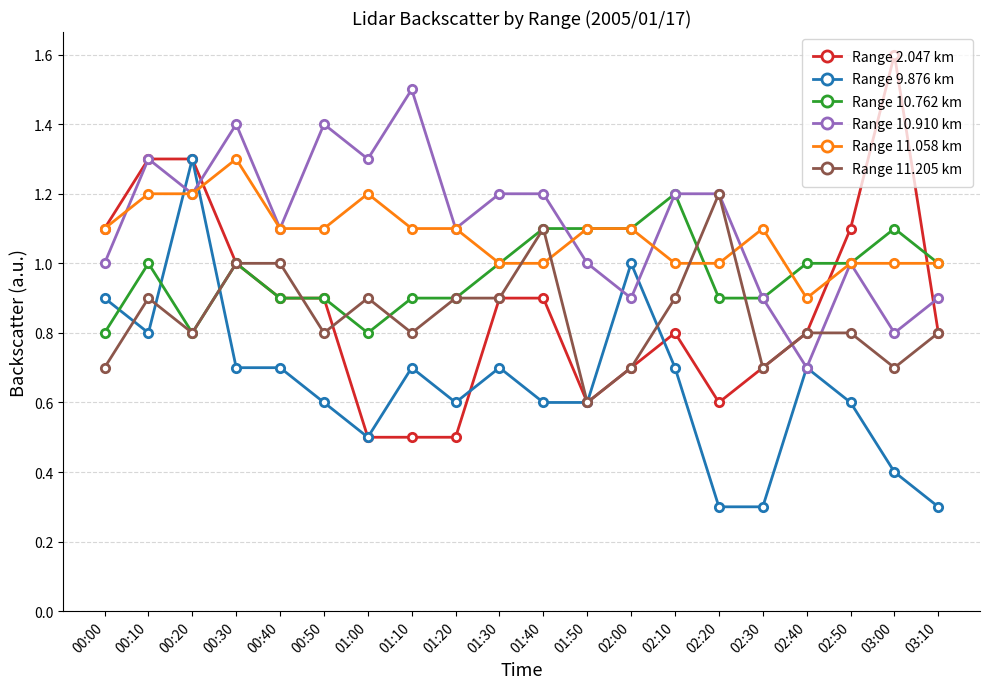

Count the number of data series in this chart.

6